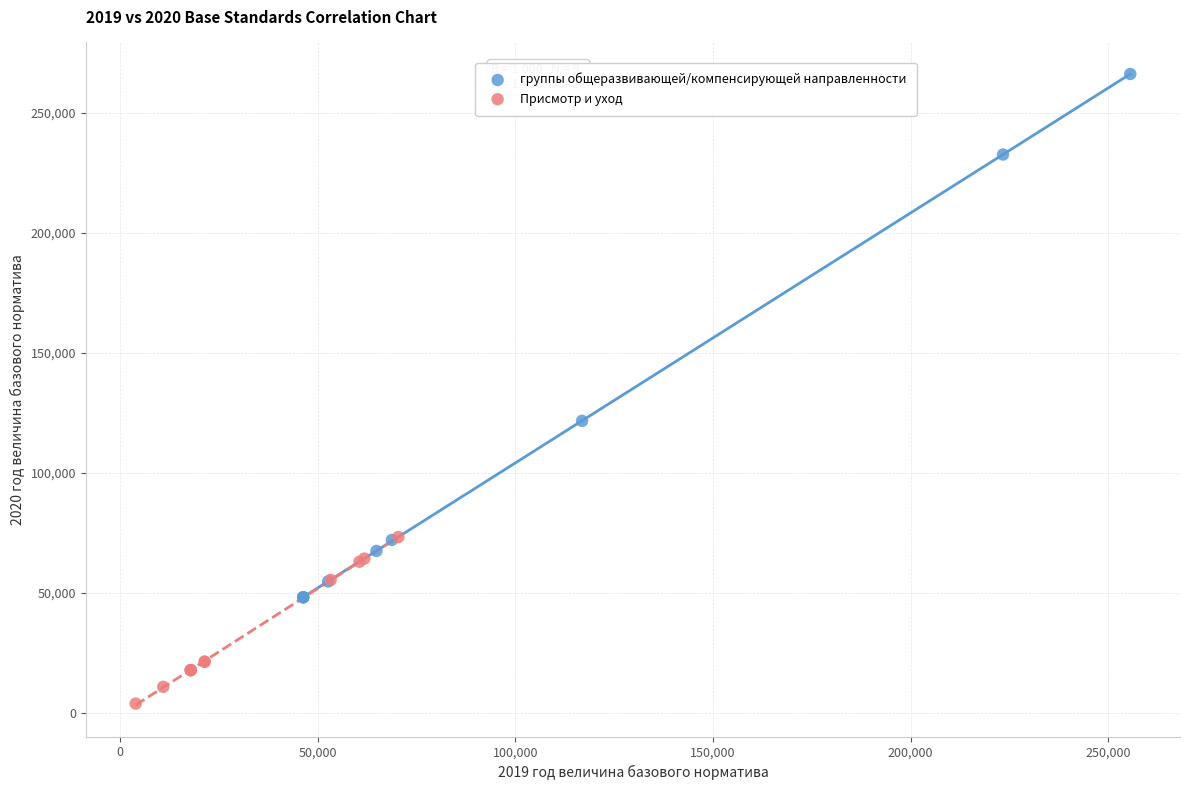

Which series has the largest Y range (max minus min)?

группы общеразвивающей/компенсирующей направленности